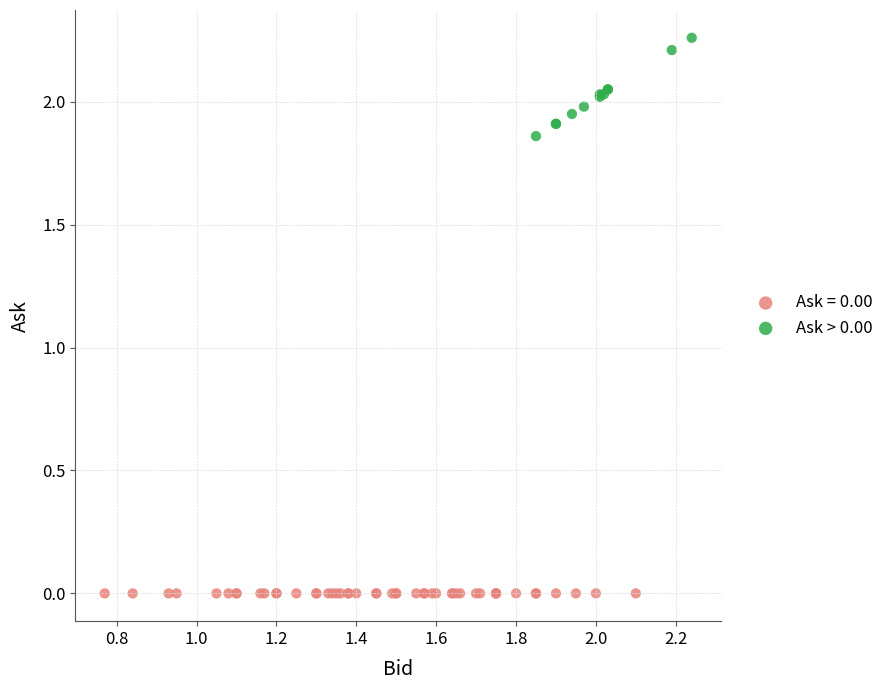

Which series contains the lowest Y value?

Ask = 0.00